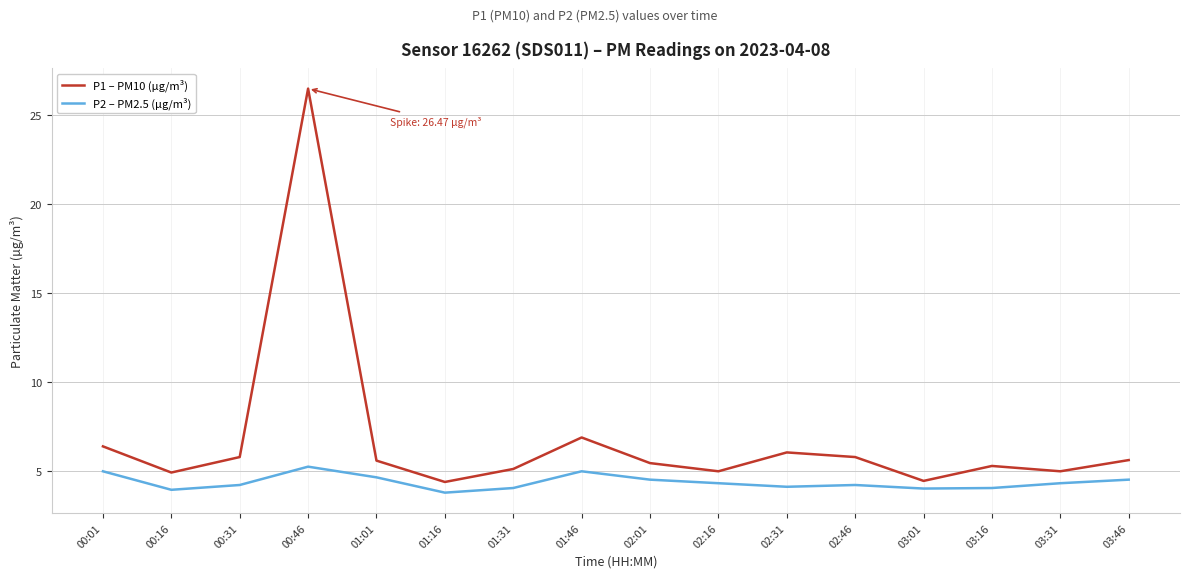

Which series has the largest total across all categories?

P1 – PM10 (µg/m³)